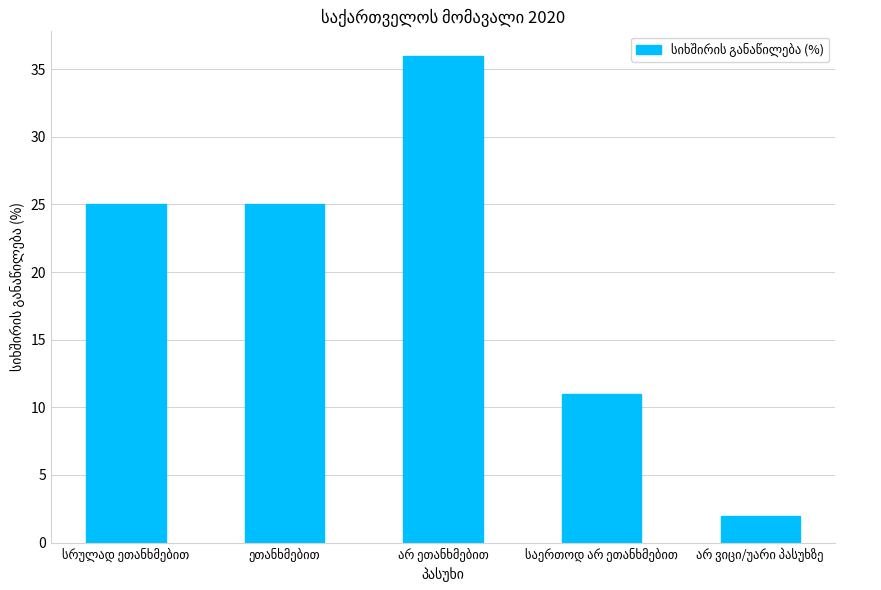

Count the number of categories in the chart.

5